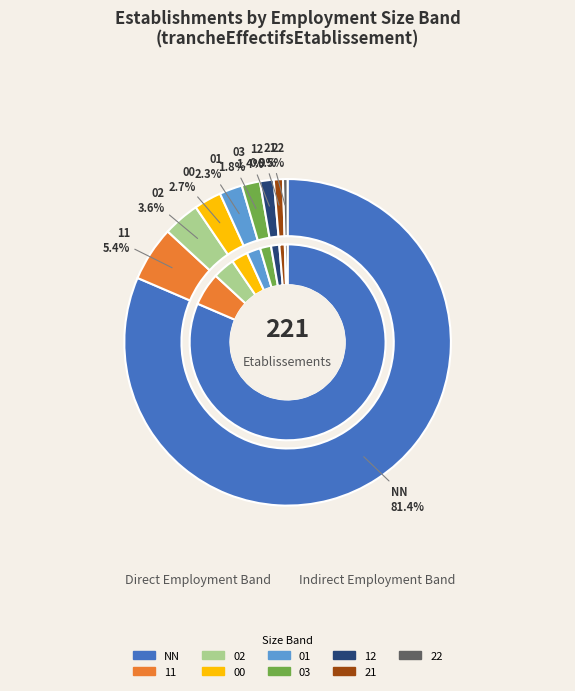

Between 02 and 03, which is larger?

02